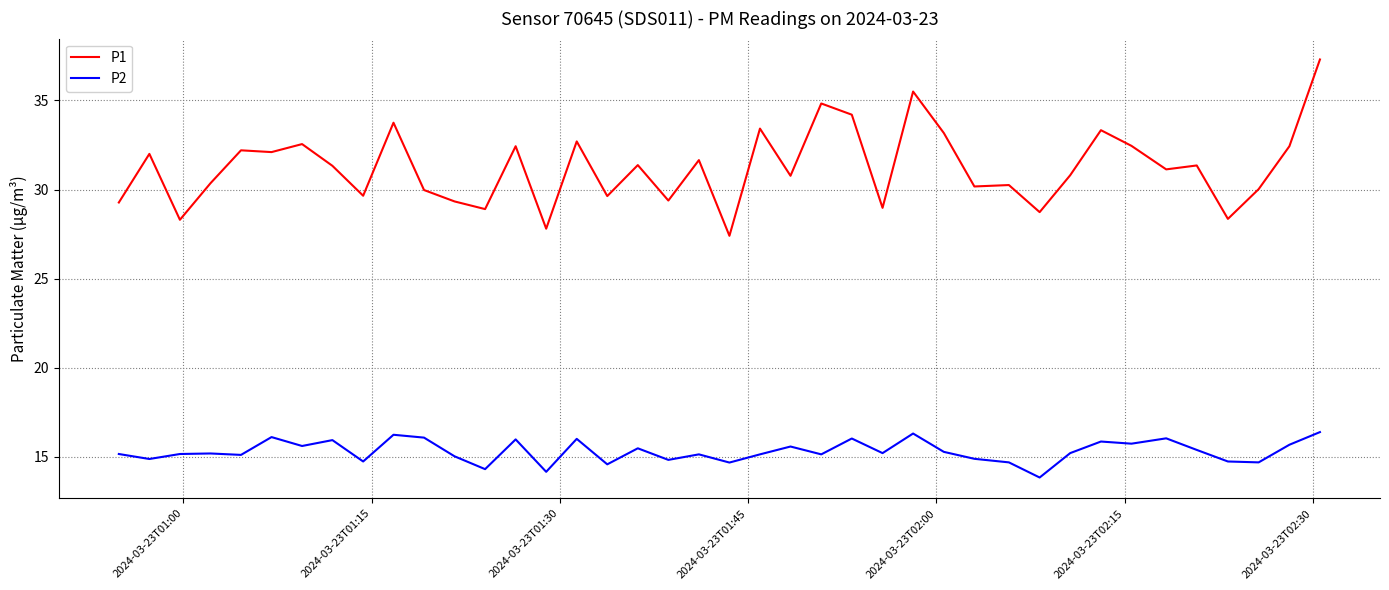

What is the difference between the maximum and minimum values in the P1 series?

9.9